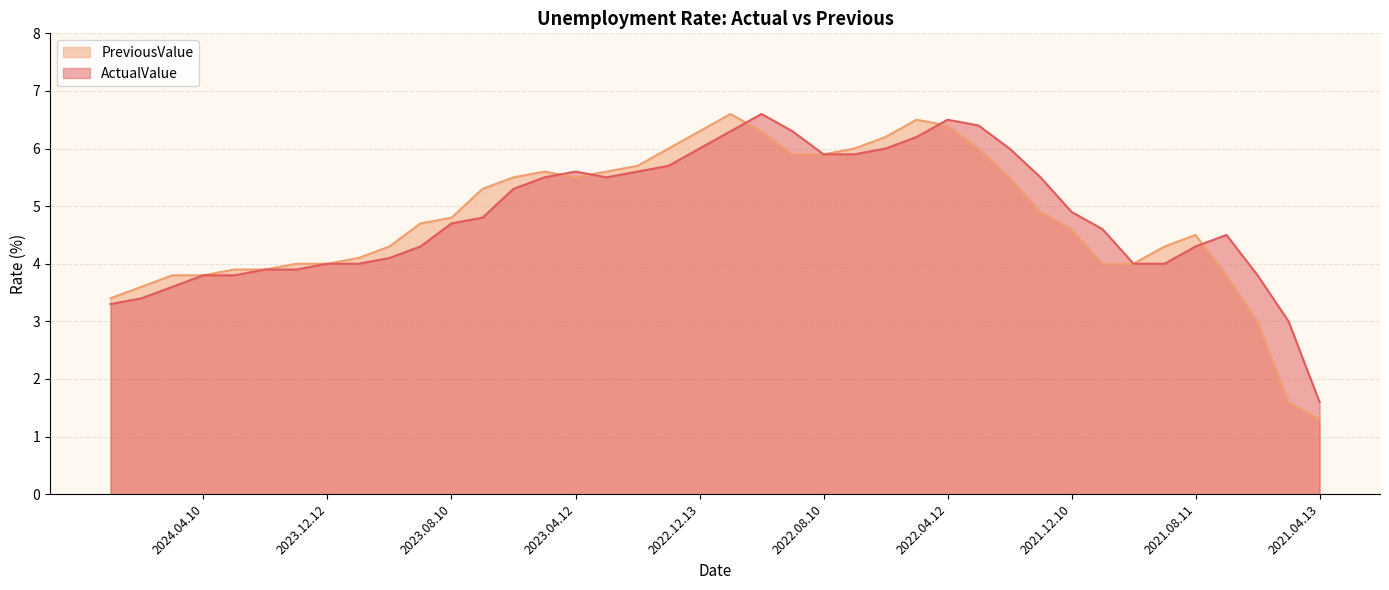

What position from the right is 2024.03.12?

36